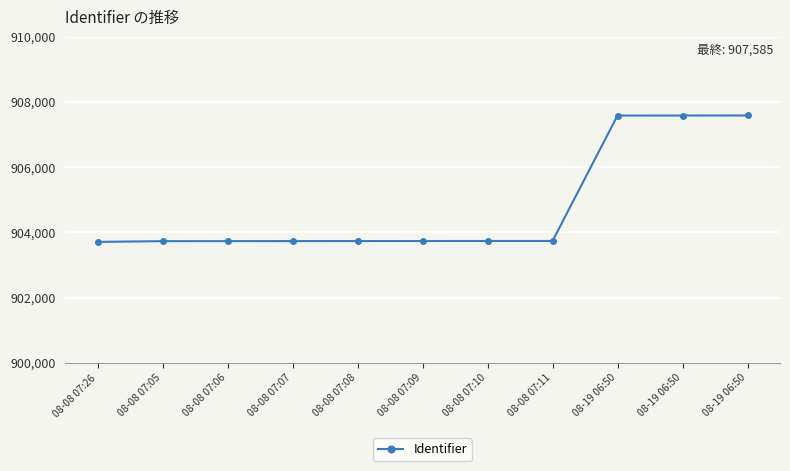

True or false: the data shows 903738 at 08-08 07:11.

True